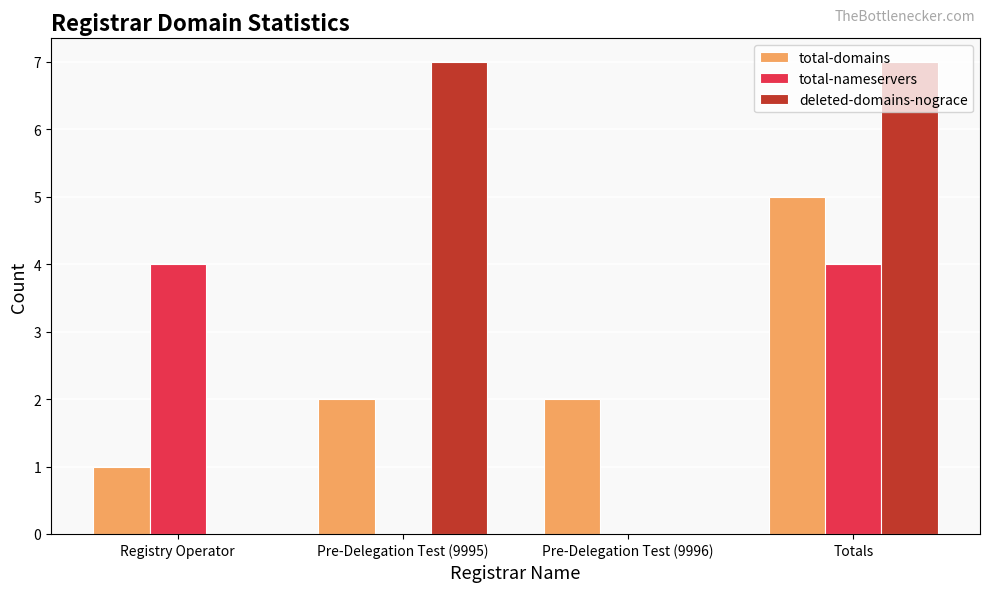

What is the maximum value for total-nameservers?

4